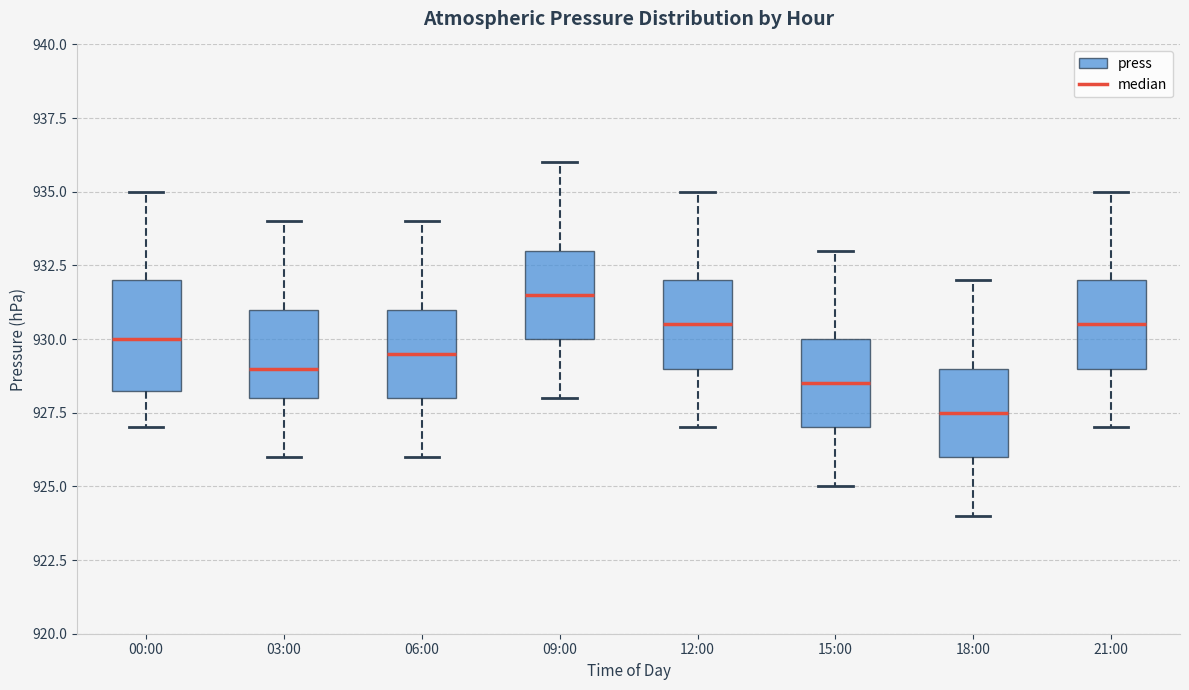

Reading left to right, read every box against the y-axis: the position of its median line, the range the box covers, and the ends of its whiskers. The values are not printed on the chart, so give them approximately, as read against the axis.

00:00: median 930.0, box 928.5 to 932.0, whiskers 927.0 to 935.0
03:00: median 929.0, box 928.0 to 931.0, whiskers 926.0 to 934.0
06:00: median 929.5, box 928.0 to 931.0, whiskers 926.0 to 934.0
09:00: median 931.5, box 930.0 to 933.0, whiskers 928.0 to 936.0
12:00: median 930.5, box 929.0 to 932.0, whiskers 927.0 to 935.0
15:00: median 928.5, box 927.0 to 930.0, whiskers 925.0 to 933.0
18:00: median 927.5, box 926.0 to 929.0, whiskers 924.0 to 932.0
21:00: median 930.5, box 929.0 to 932.0, whiskers 927.0 to 935.0